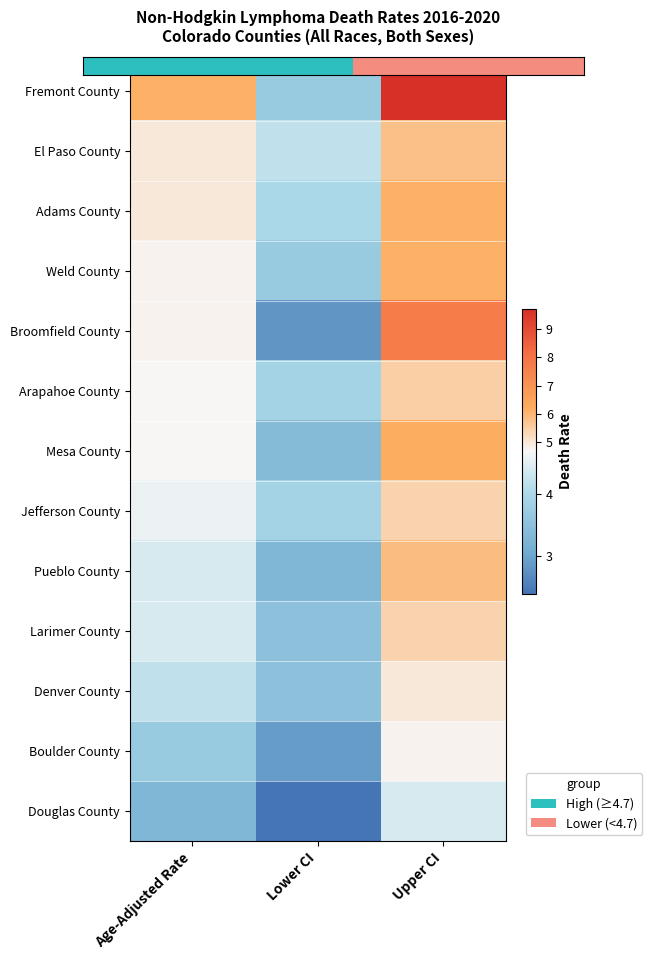

Reading left to right, extract all data points from this chart.

Fremont County: Age-Adjusted Rate=6.1	Lower CI=3.7	Upper CI=9.7
El Paso County: Age-Adjusted Rate=5.0	Lower CI=4.2	Upper CI=5.8
Adams County: Age-Adjusted Rate=5.0	Lower CI=4.0	Upper CI=6.1
Weld County: Age-Adjusted Rate=4.8	Lower CI=3.7	Upper CI=6.1
Broomfield County: Age-Adjusted Rate=4.8	Lower CI=2.8	Upper CI=7.7
Arapahoe County: Age-Adjusted Rate=4.7	Lower CI=3.9	Upper CI=5.5
Mesa County: Age-Adjusted Rate=4.7	Lower CI=3.4	Upper CI=6.2
Jefferson County: Age-Adjusted Rate=4.6	Lower CI=3.9	Upper CI=5.4
Pueblo County: Age-Adjusted Rate=4.4	Lower CI=3.3	Upper CI=5.9
Larimer County: Age-Adjusted Rate=4.4	Lower CI=3.5	Upper CI=5.4
Denver County: Age-Adjusted Rate=4.2	Lower CI=3.5	Upper CI=5.0
Boulder County: Age-Adjusted Rate=3.7	Lower CI=2.9	Upper CI=4.8
Douglas County: Age-Adjusted Rate=3.3	Lower CI=2.4	Upper CI=4.4